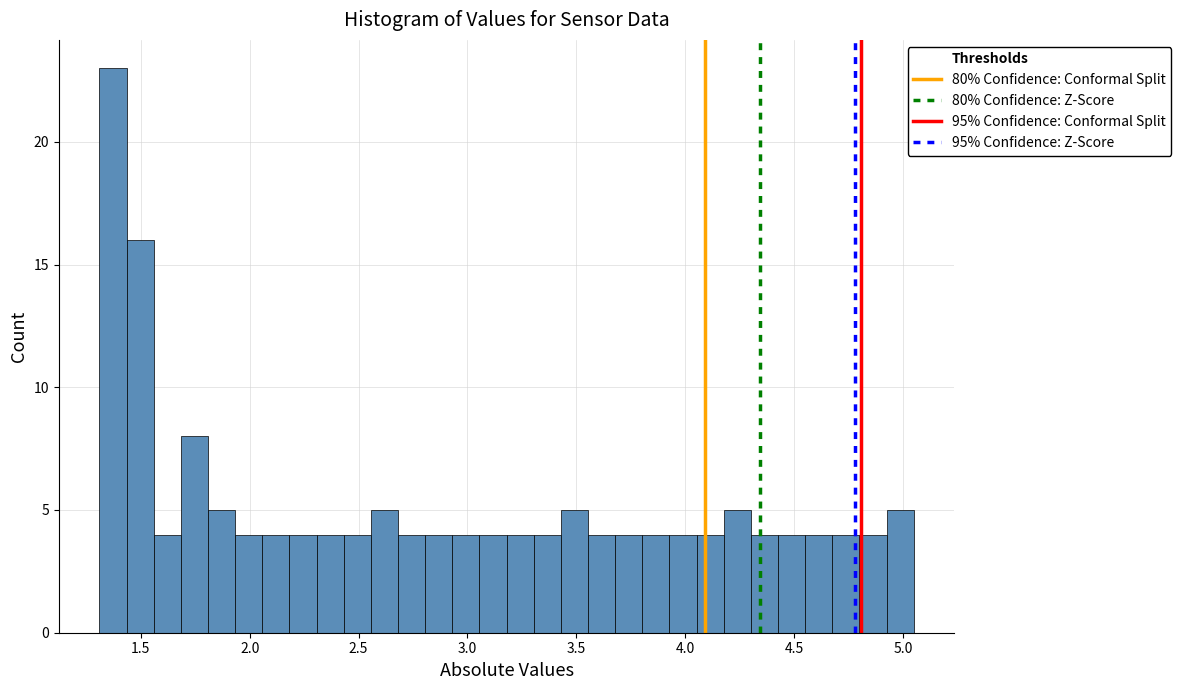

Read against the x-axis, roughly where is the centre of the tallest bar?

1.35